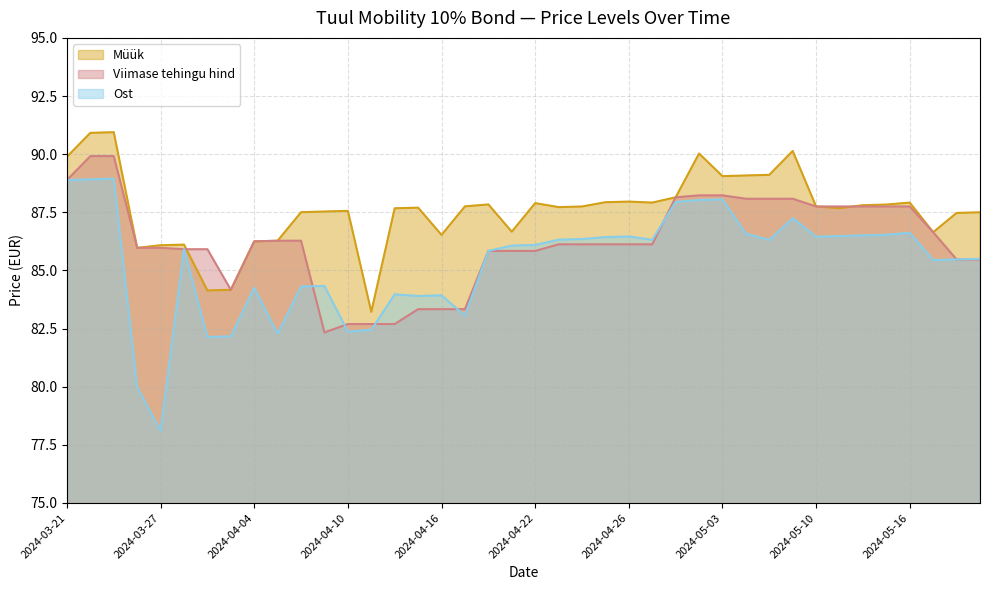

What are all the series names shown in the legend?

Müük, Viimase tehingu hind, Ost